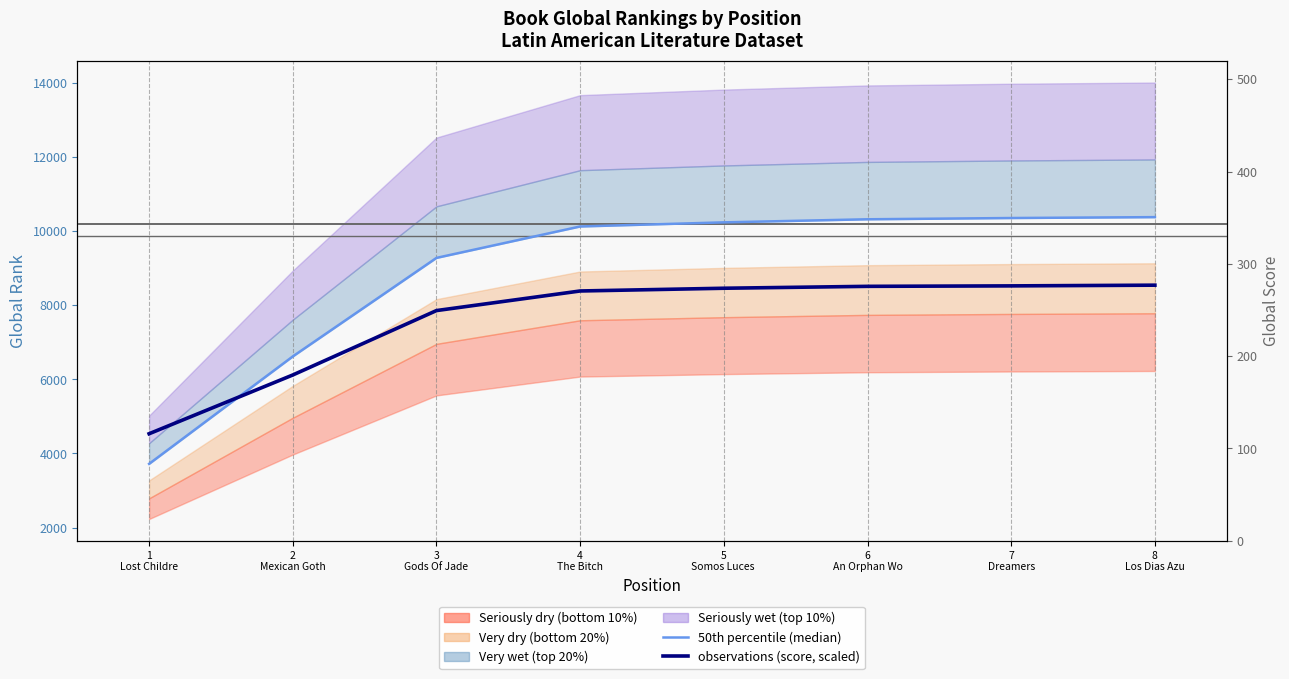

What is the label of the 1st point from the left?

1
Lost Childre